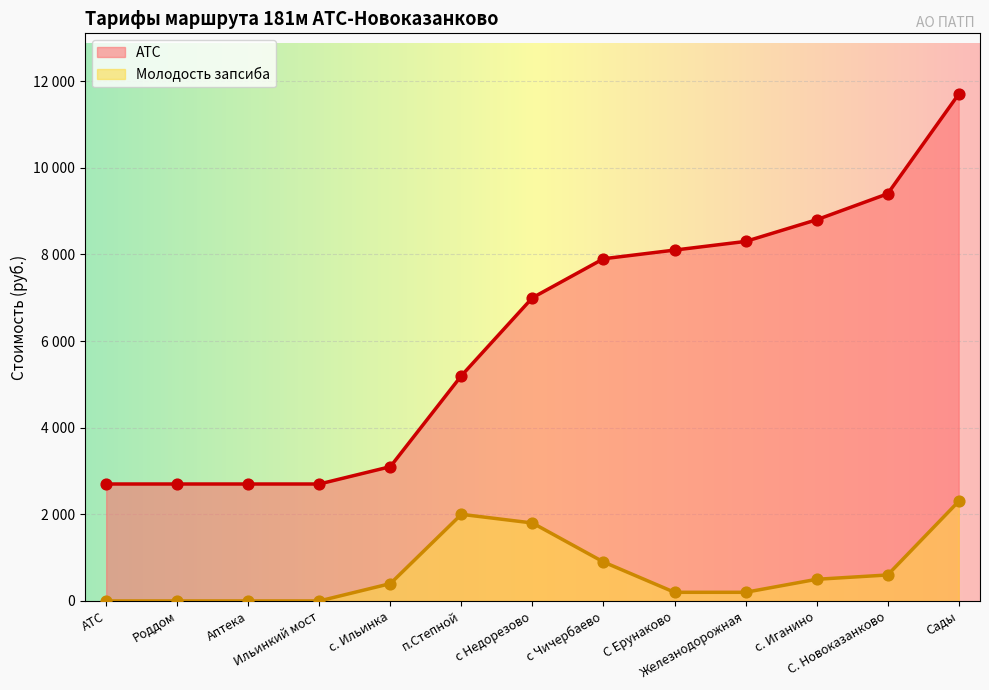

What are all the series names shown in the legend?

АТС, Молодость запсиба